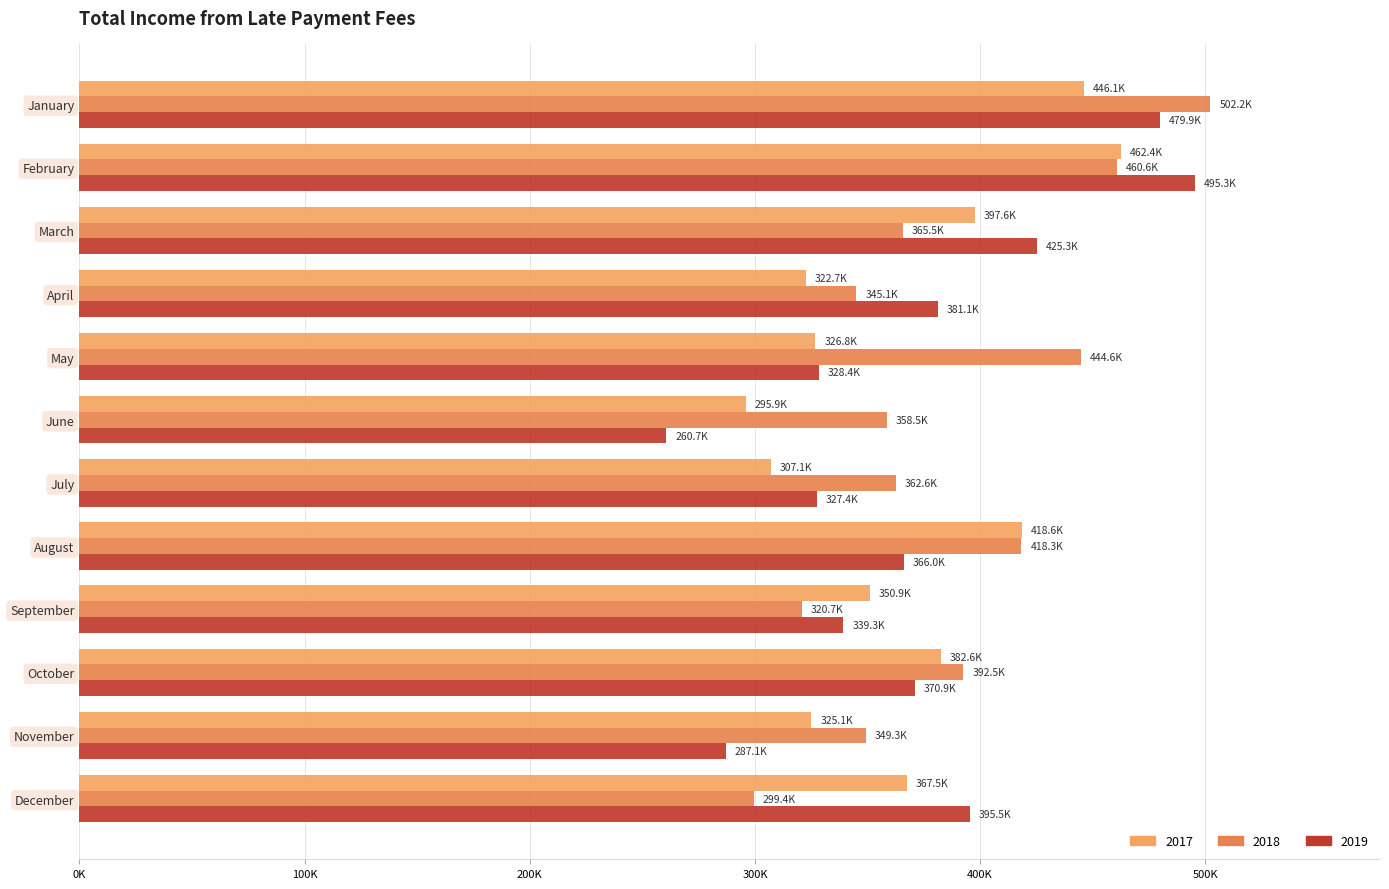

Which series has the widest spread of values?

2019